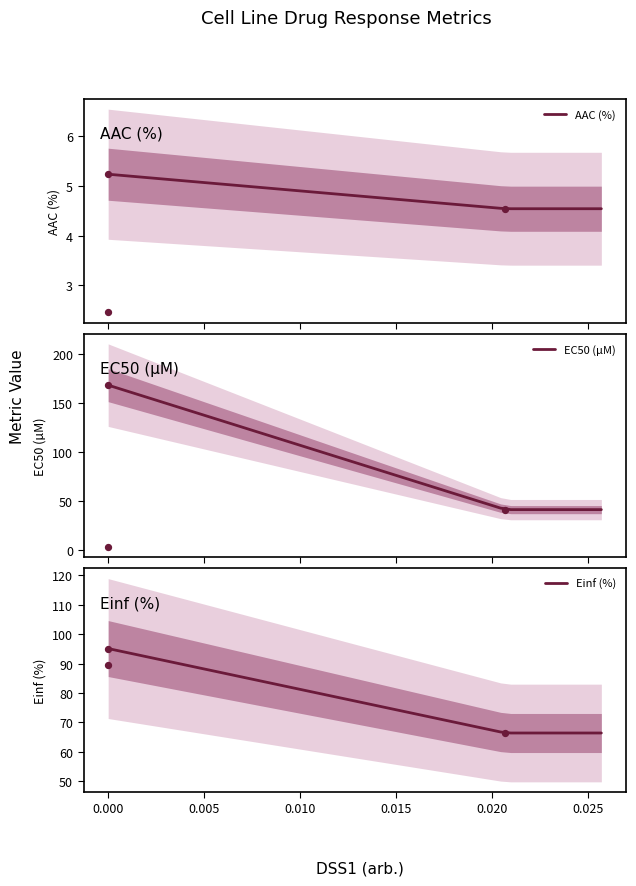

What is the highest value of the AAC (%) series?

5.2